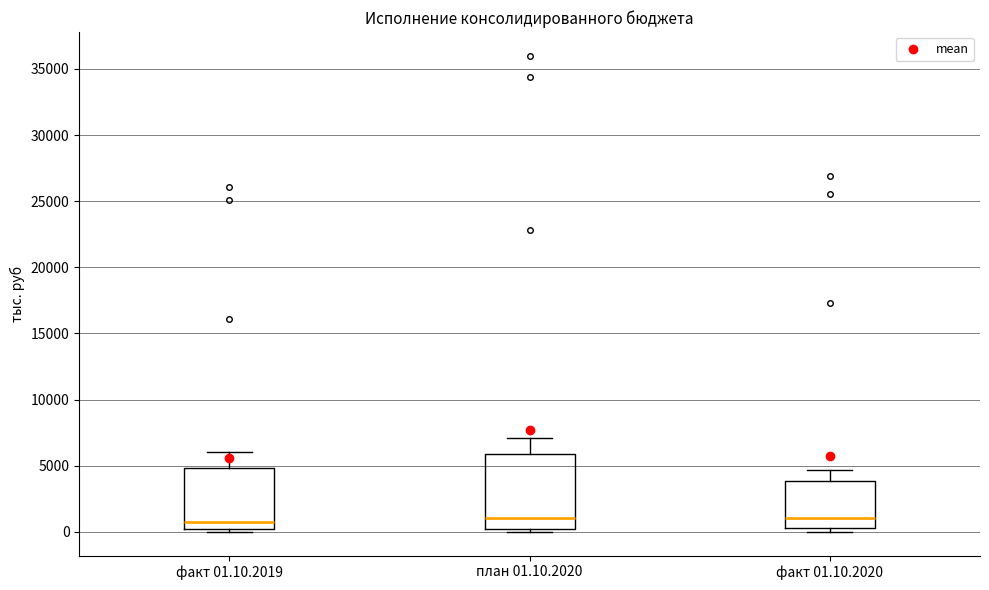

Reading left to right, transcribe this box plot: for each box, give where its median line is, the range the box spans, and where its two whiskers end, as read against the y-axis. The values are not printed on the chart, so give them approximately, as read against the axis.

факт 01.10.2019: median 500 (just above the box's lower edge), box 500 to 5000, whiskers 0 to 6000
план 01.10.2020: median 1000, box 0 to 6000, whiskers 0 (just below the box's lower edge) to 7000
факт 01.10.2020: median 1000, box 500 to 4000, whiskers 0 to 4500